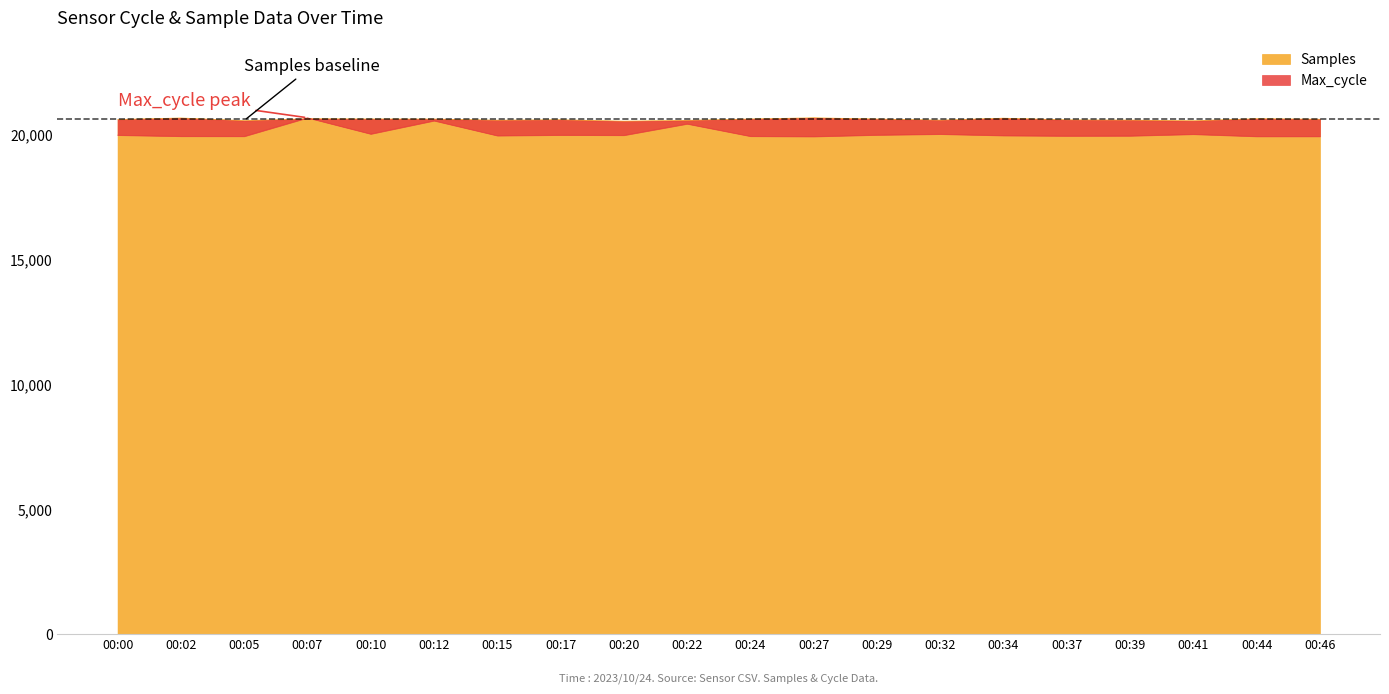

What is the value of the Samples point at the 9th from the left?

20536.8